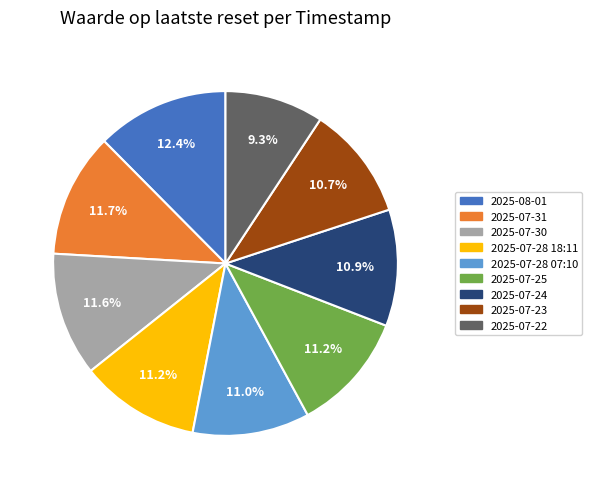

What percentage is NOT represented by 2025-07-24?

89.1%